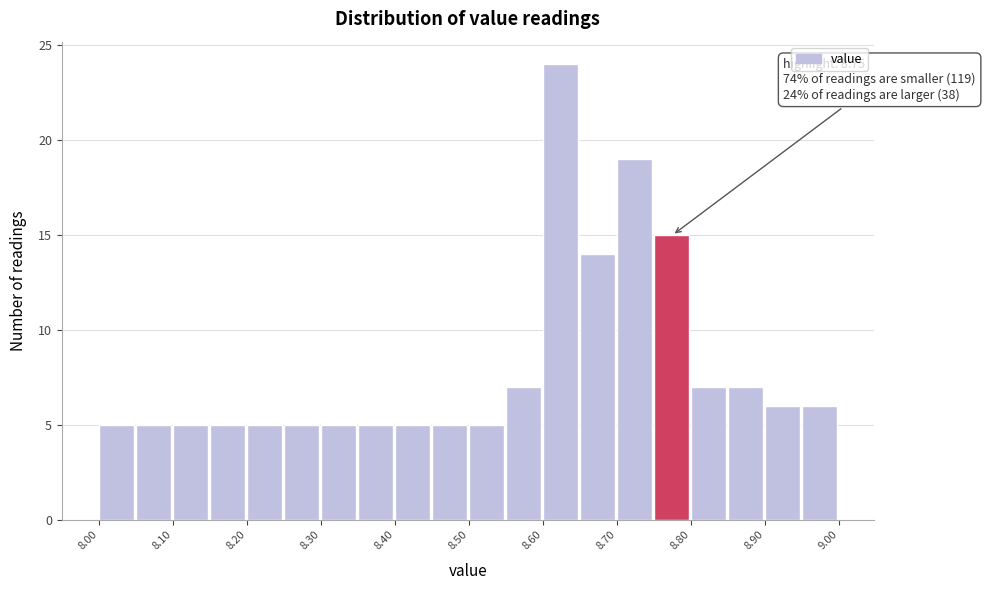

Which range on the x-axis has the tallest bar?

8.60 to 8.65